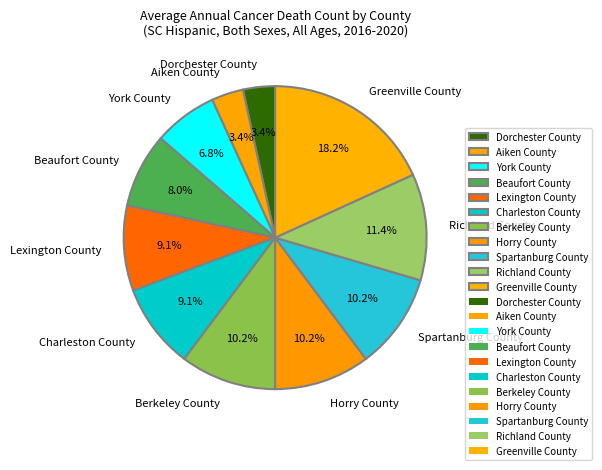

Is there any slice that represents more than half of the pie?

No